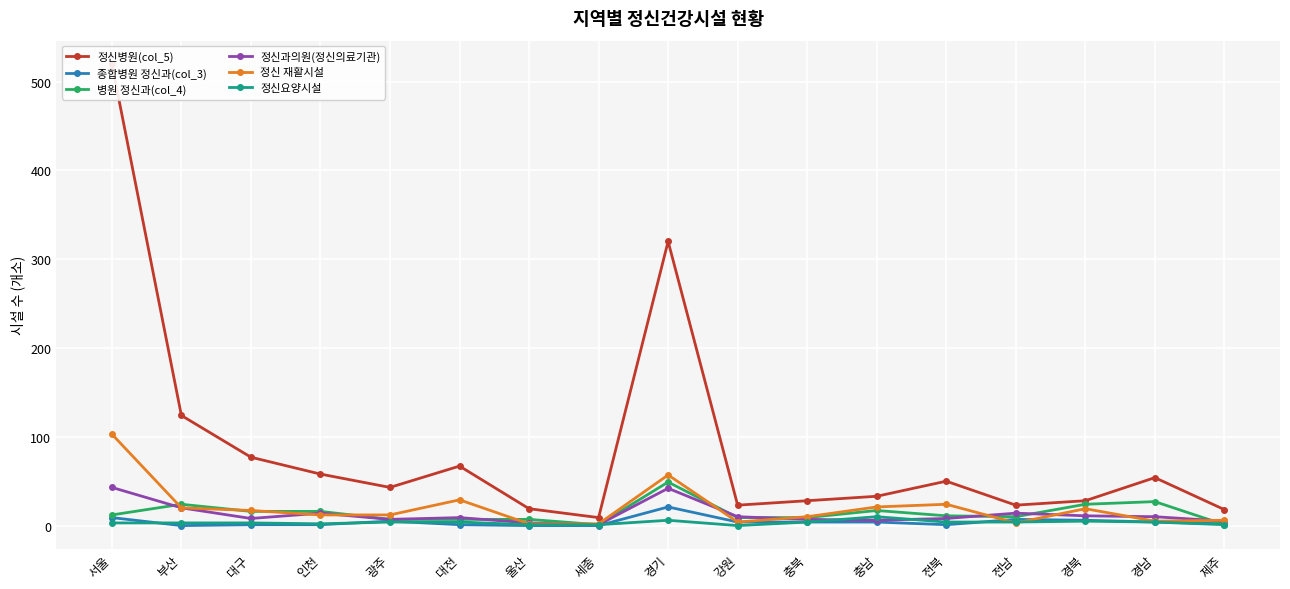

What is the sum of the 종합병원 정신과(col_3) values at 대전 and 광주?

6